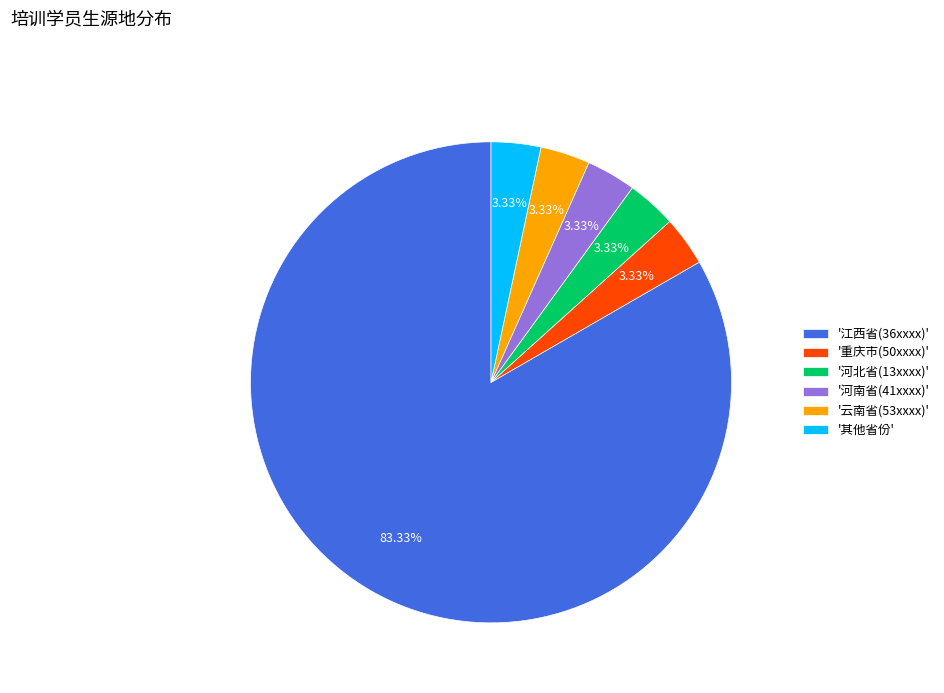

Count the number of slices in the pie.

6